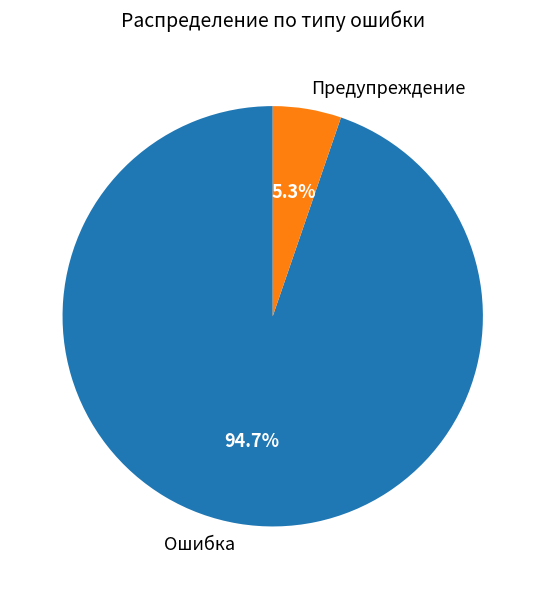

To the nearest percent, what percentage of the pie is Ошибка?

95%